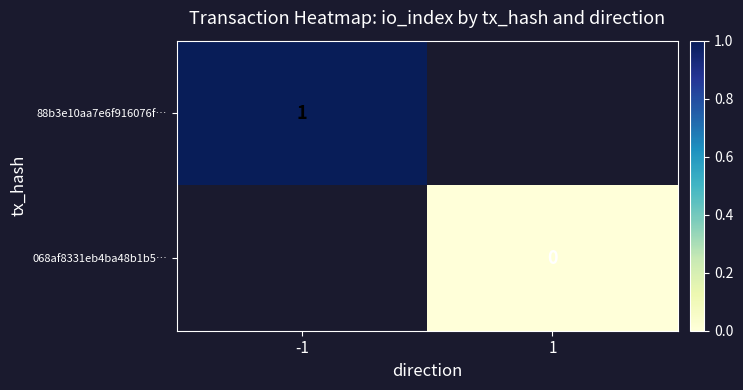

The value of 88b3e10aa7e6f916076f… at -1 is 0. True or false?

False